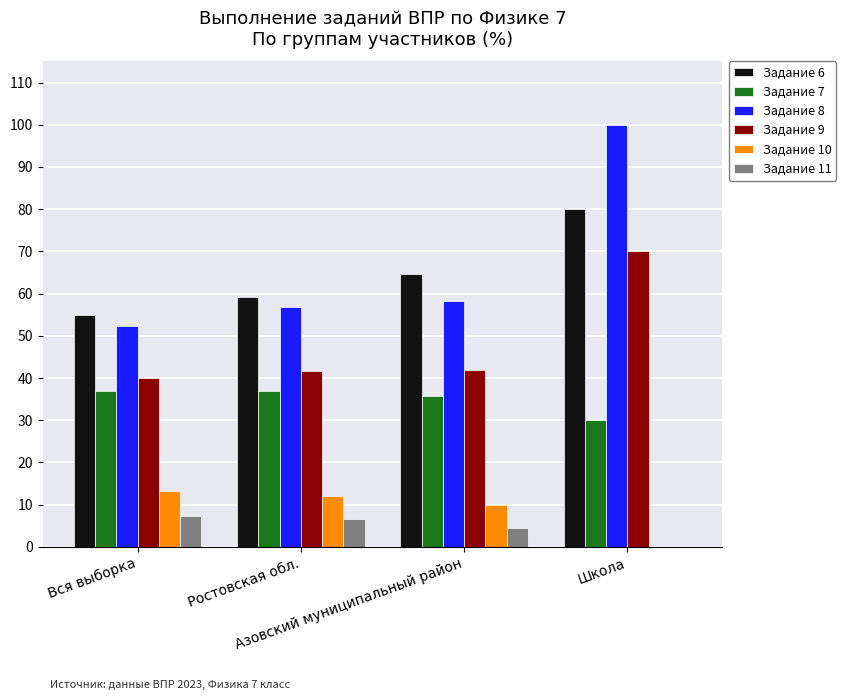

What is the greatest value displayed?

100.0